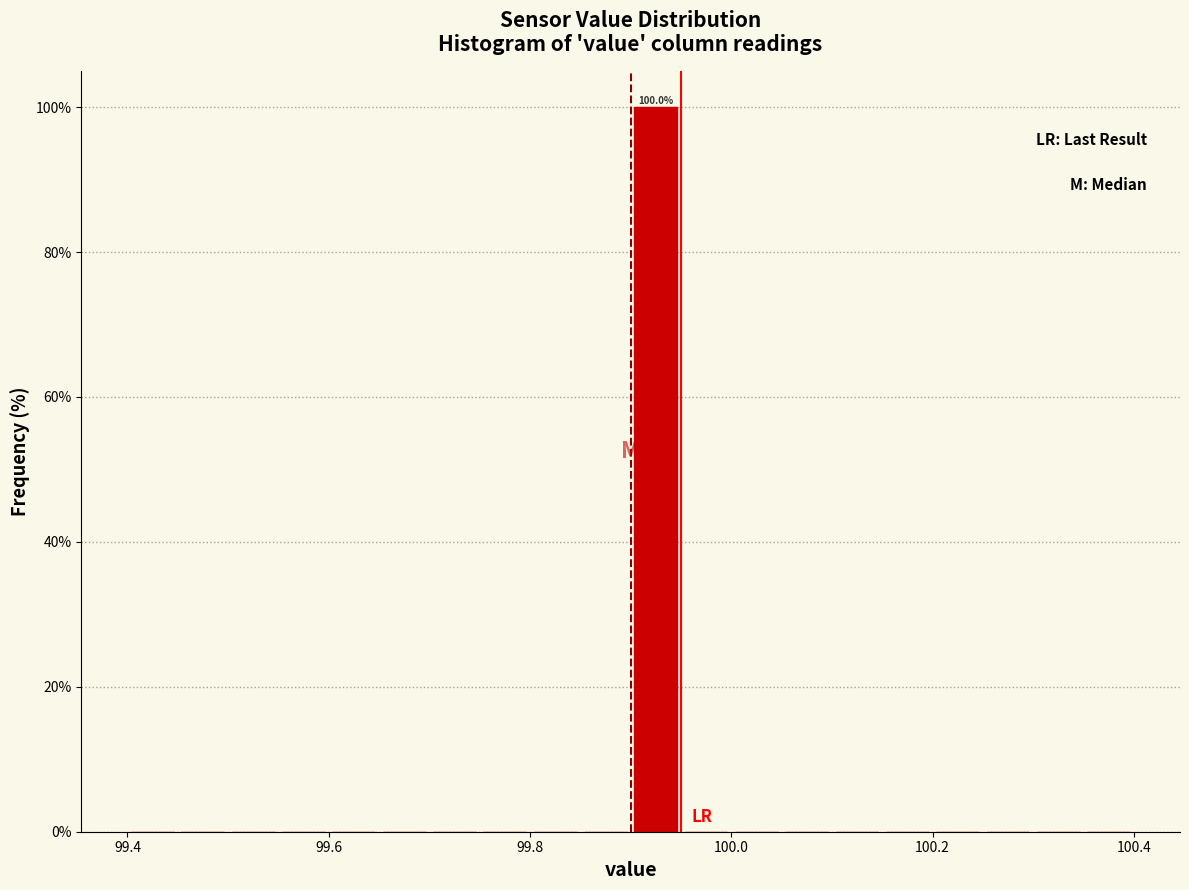

Around what value on the x-axis is the tallest bar? Give the approximate position of its centre, as read against the axis.

99.92